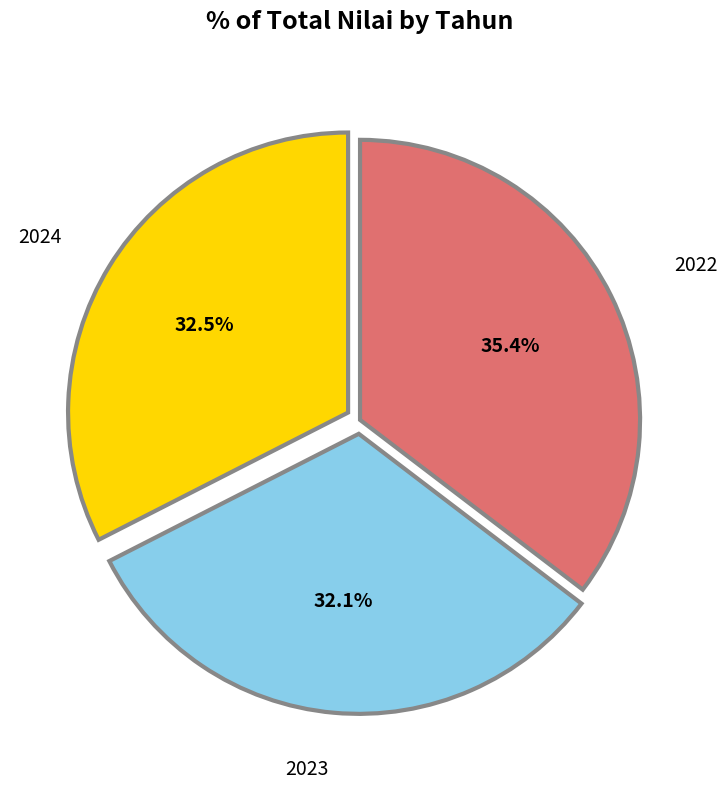

Does any single category account for the majority?

No